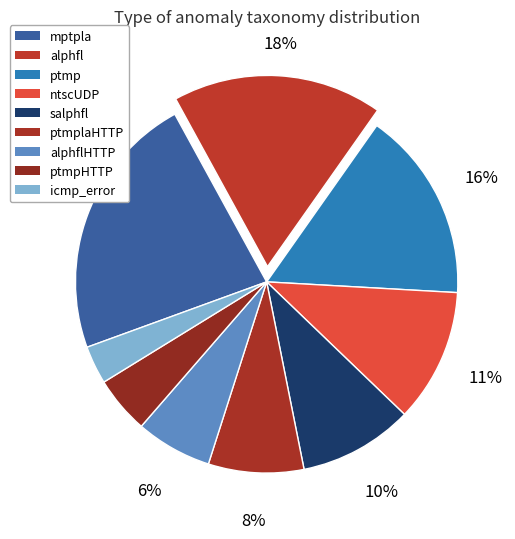

How many segments does this pie chart have?

9